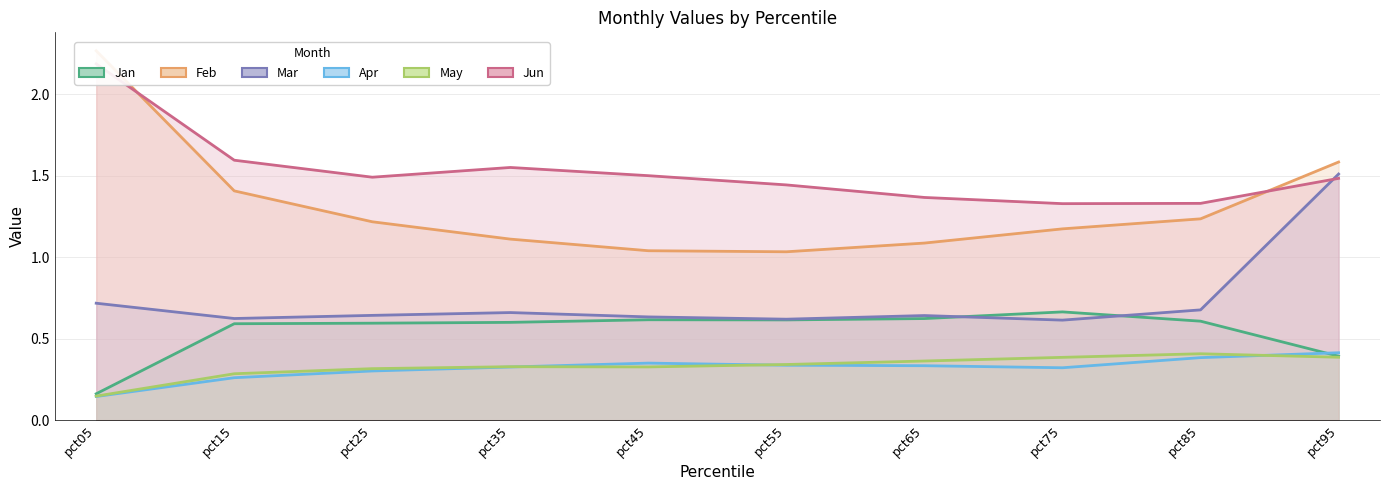

Which series has the widest spread of values?

Feb